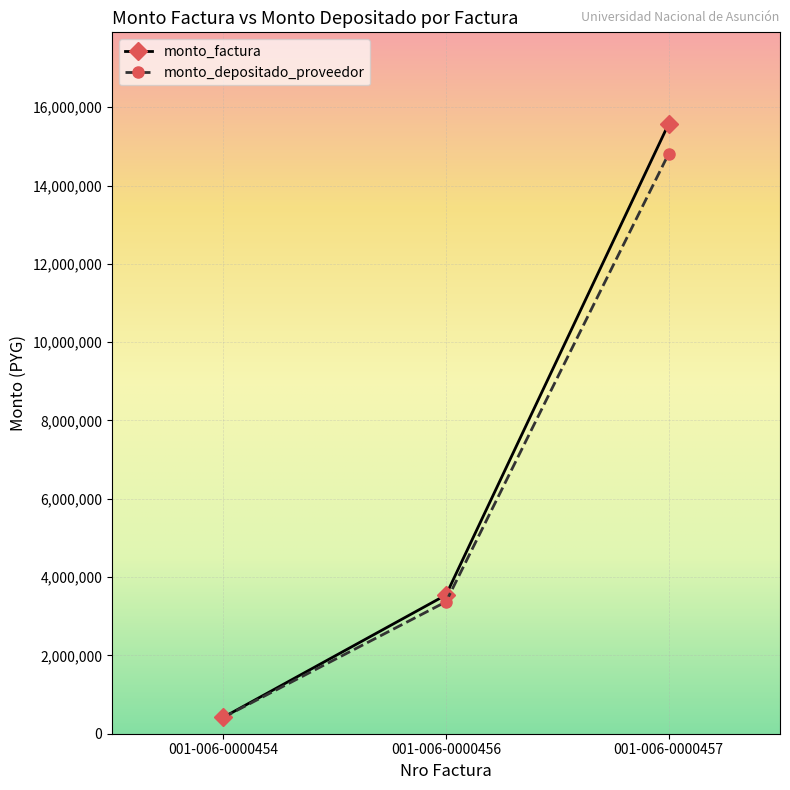

List the labels in order of monto_depositado_proveedor value, smallest first.

001-006-0000454, 001-006-0000456, 001-006-0000457